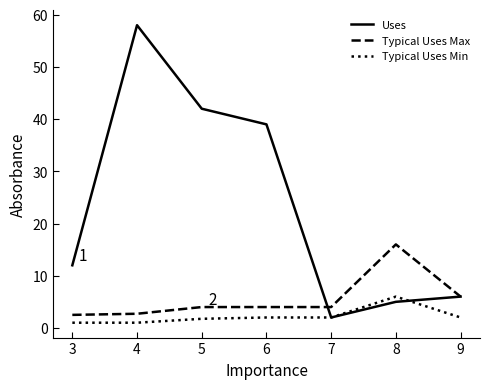

What are all the series names shown in the legend?

Uses, Typical Uses Max, Typical Uses Min